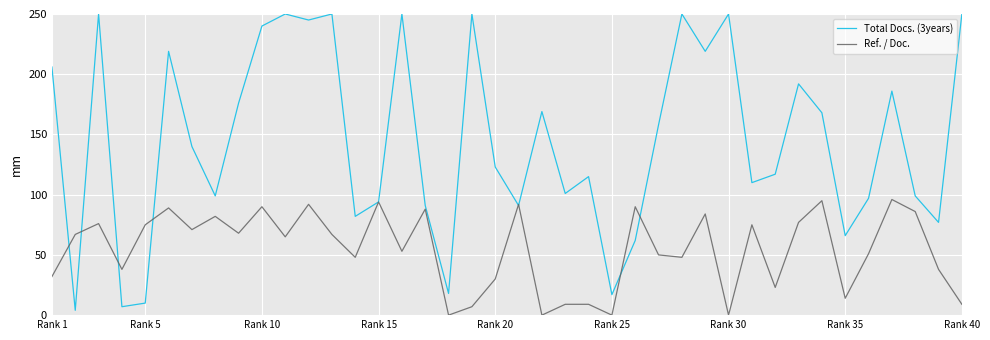

Rank the series by their maximum value, from highest to lowest.

Total Docs. (3years), Ref. / Doc.